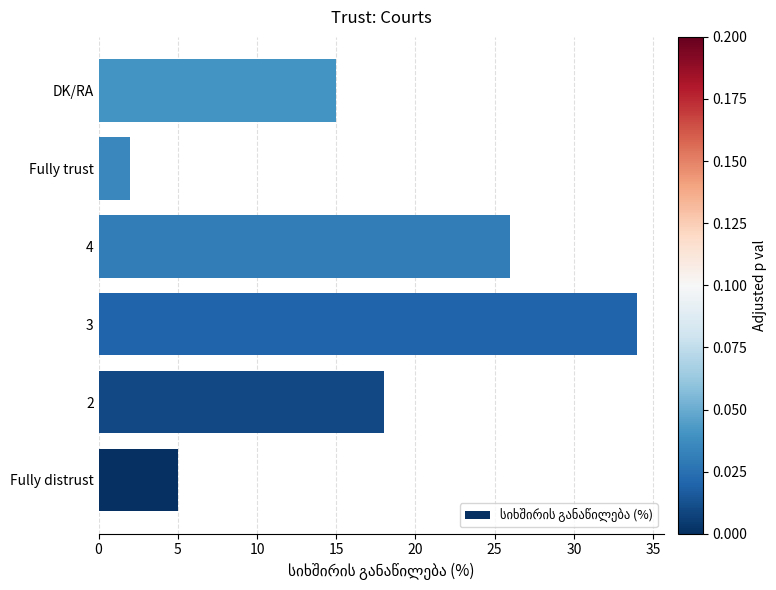

Reading top to bottom, list all the values displayed in this chart.

DK/RA=15	Fully trust=2	4=26	3=34	2=18	Fully distrust=5